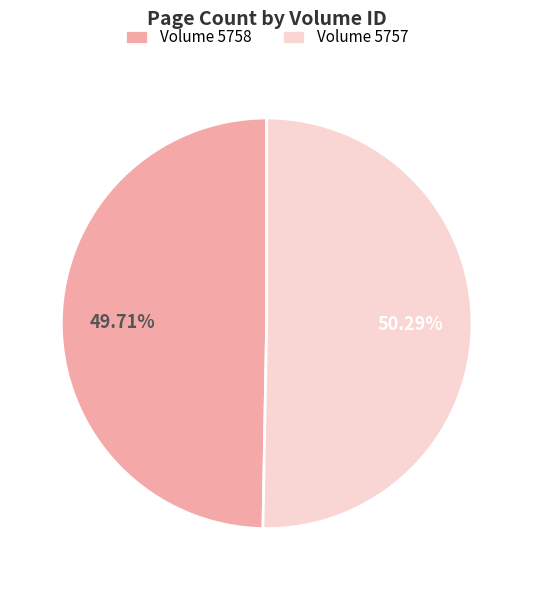

Approximately how many times larger is the value at Volume 5757 compared to Volume 5758?

1.0